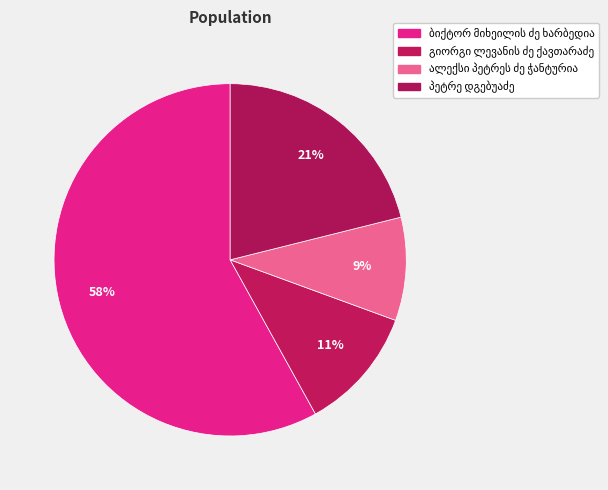

Does ბიქტორ მიხეილის ძე ხარბედია represent more than half of the total?

Yes